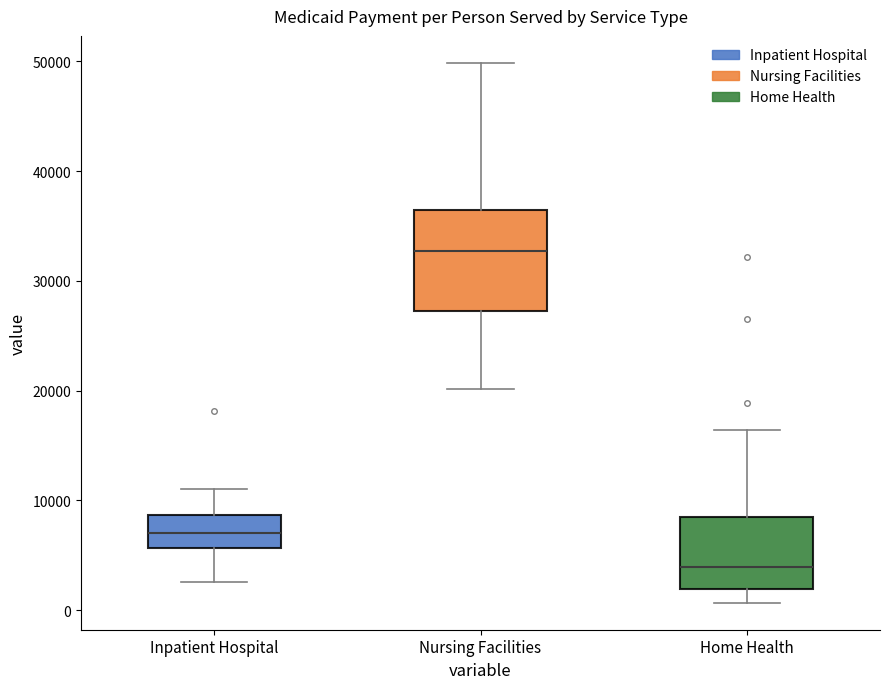

Reading left to right, read every box against the y-axis: the position of its median line, the range the box covers, and the ends of its whiskers. The values are not printed on the chart, so give them approximately, as read against the axis.

Inpatient Hospital: median 7000, box 6000 to 9000, whiskers 3000 to 11000
Nursing Facilities: median 33000, box 27000 to 36000, whiskers 20000 to 50000
Home Health: median 4000, box 2000 to 8000, whiskers 1000 to 16000